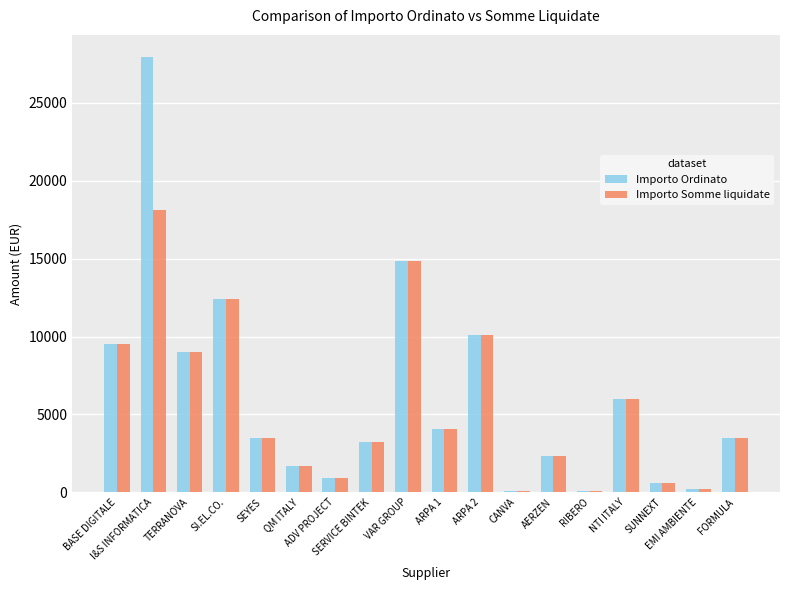

What is the label of the 15th bar from the right?

SI.EL.CO.